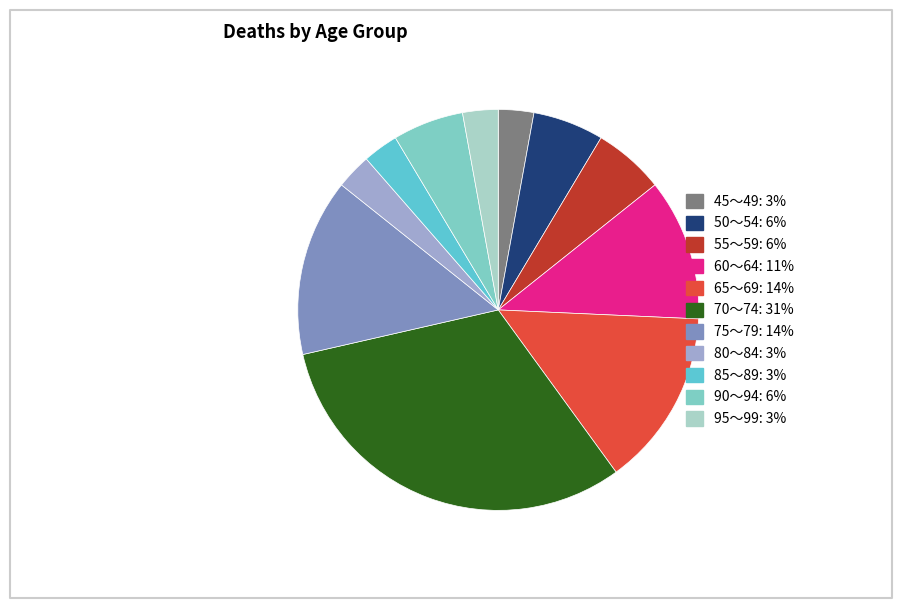

Is there a majority slice in this chart?

No